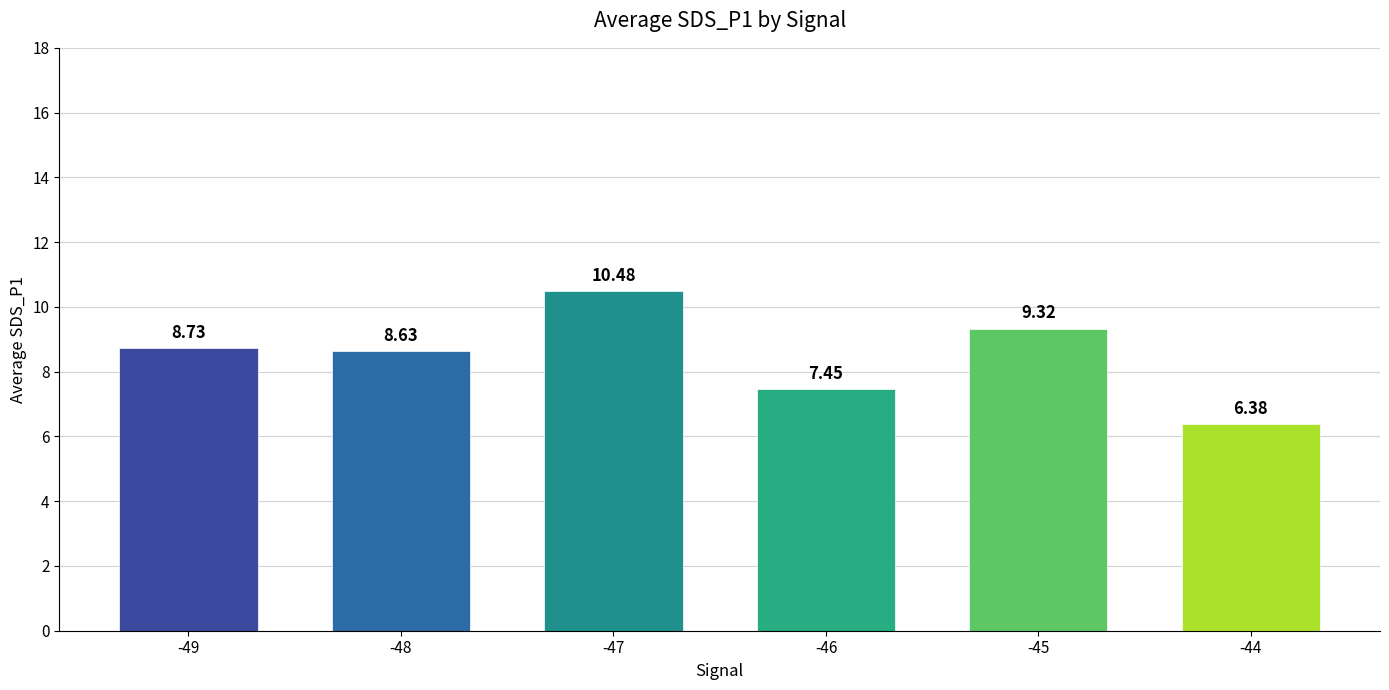

What is the change in value from -49 to -45?

+0.6